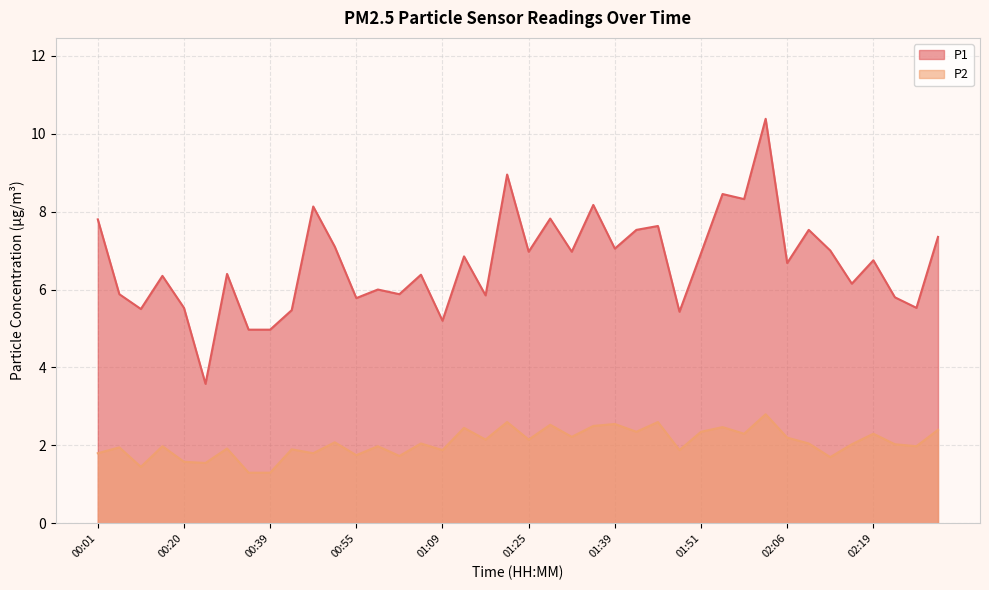

Which label corresponds to the smallest value in the chart?

00:31